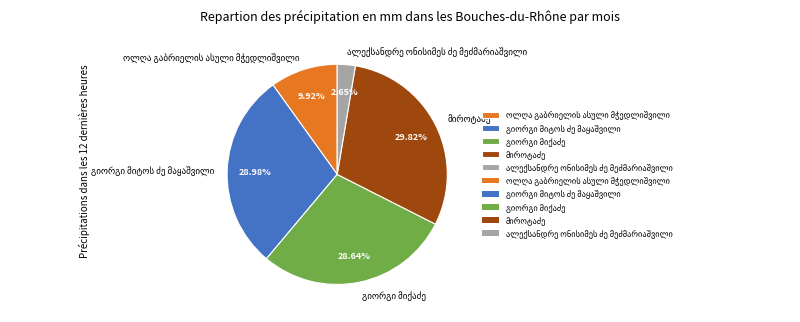

To the nearest percent, what is the difference between the largest and smallest slice percentages?

27%